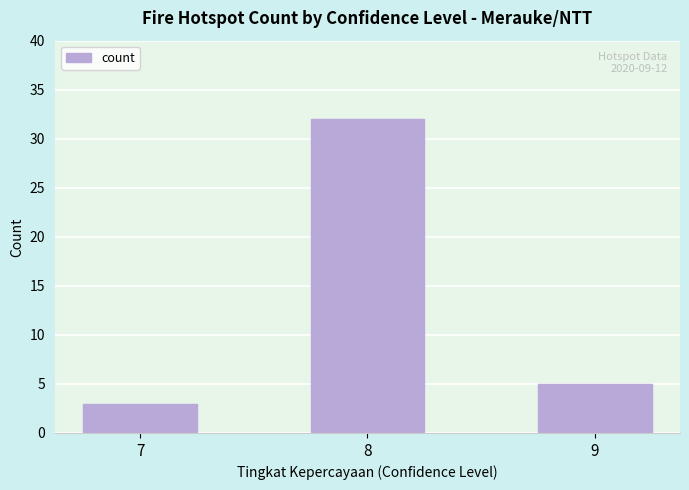

The chart shows a value of 5 at 7. True or false?

False